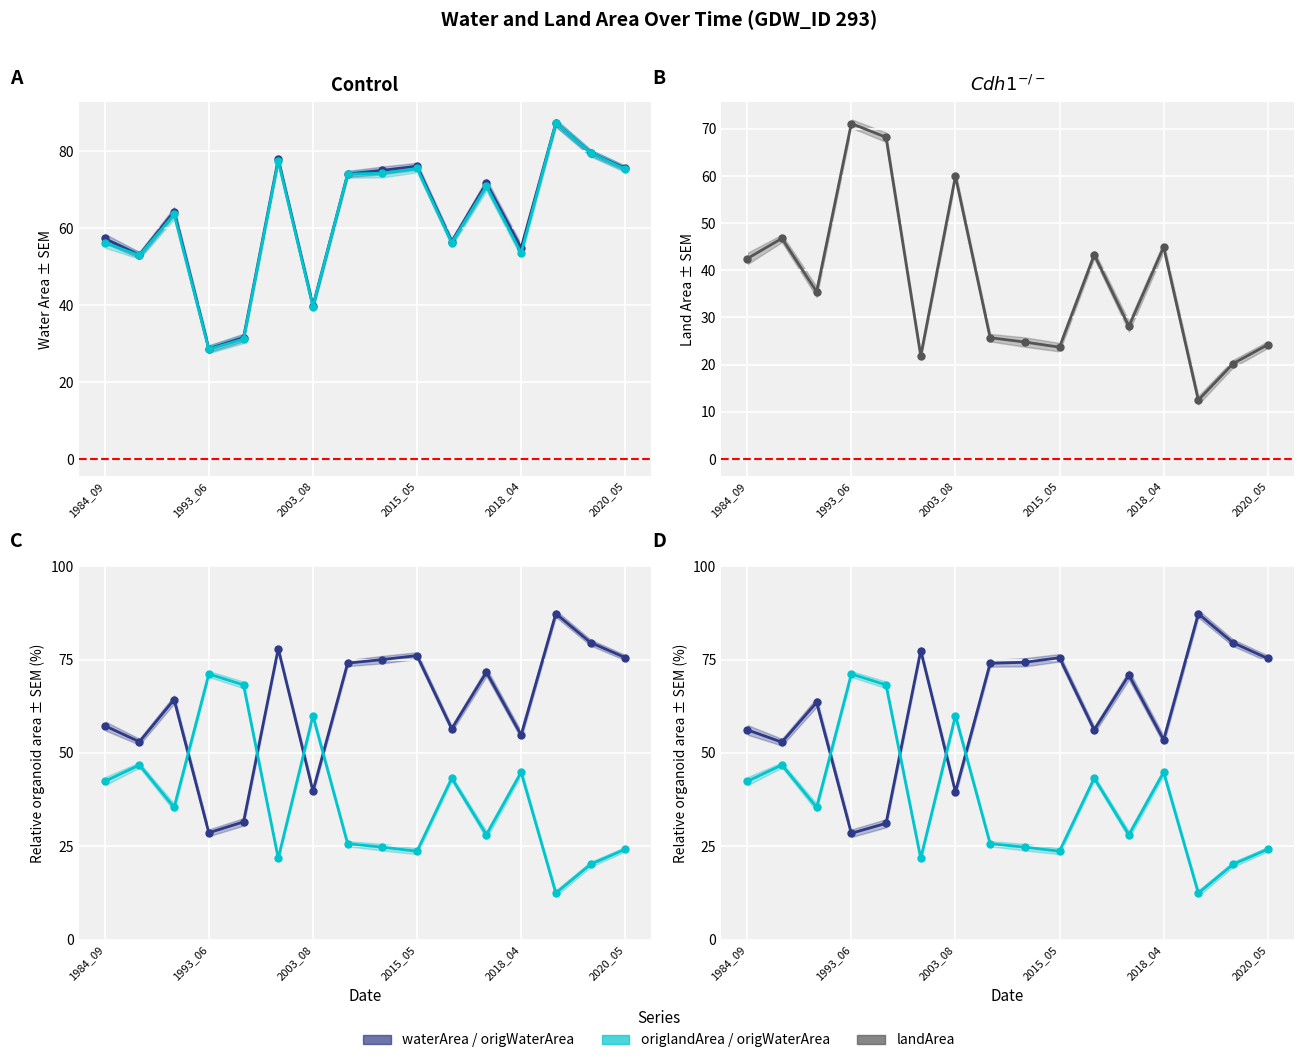

In origWaterArea, how many points are lower than both neighbors (excluding endpoints)?

5